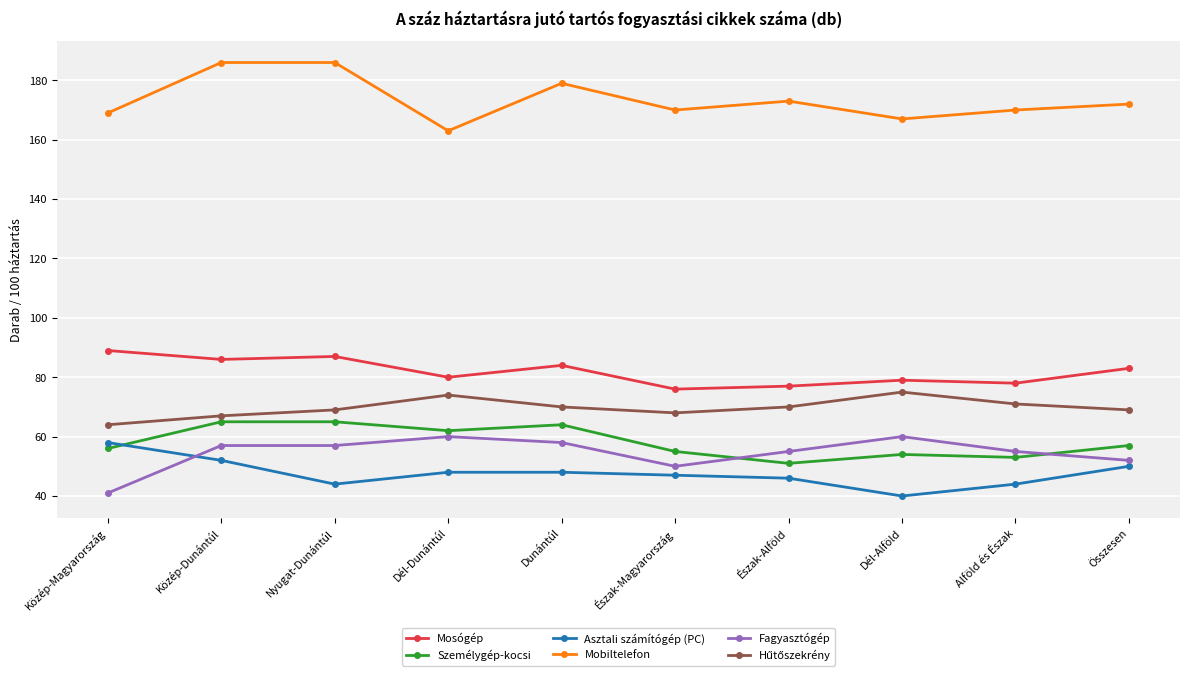

What is the difference between the second highest and minimum values in the Mobiltelefon series?

23